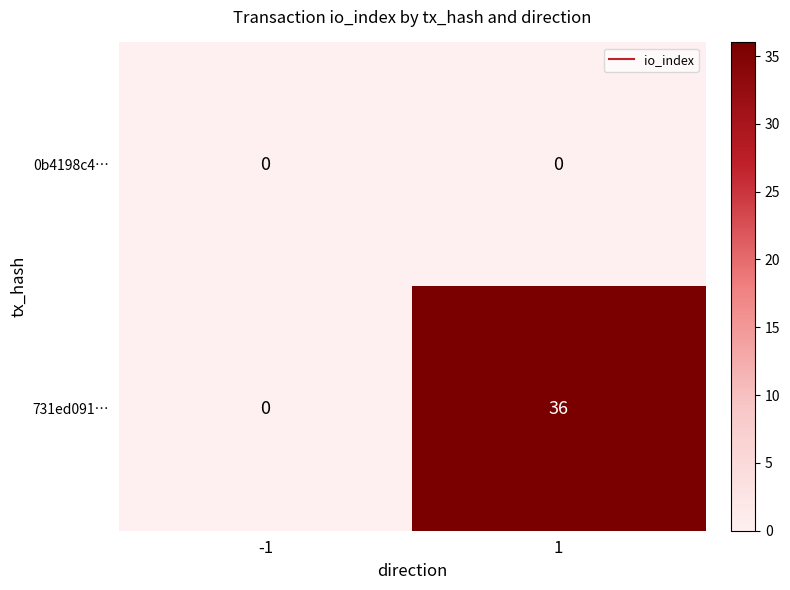

At 1, list the series in order from largest to smallest.

731ed091…, 0b4198c4…